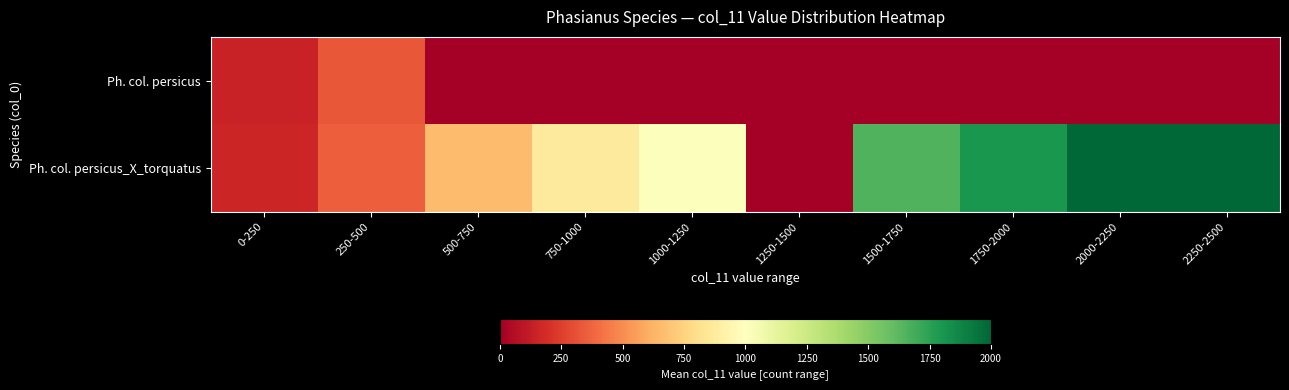

At which category is the sum across all series the highest?

2250-2500